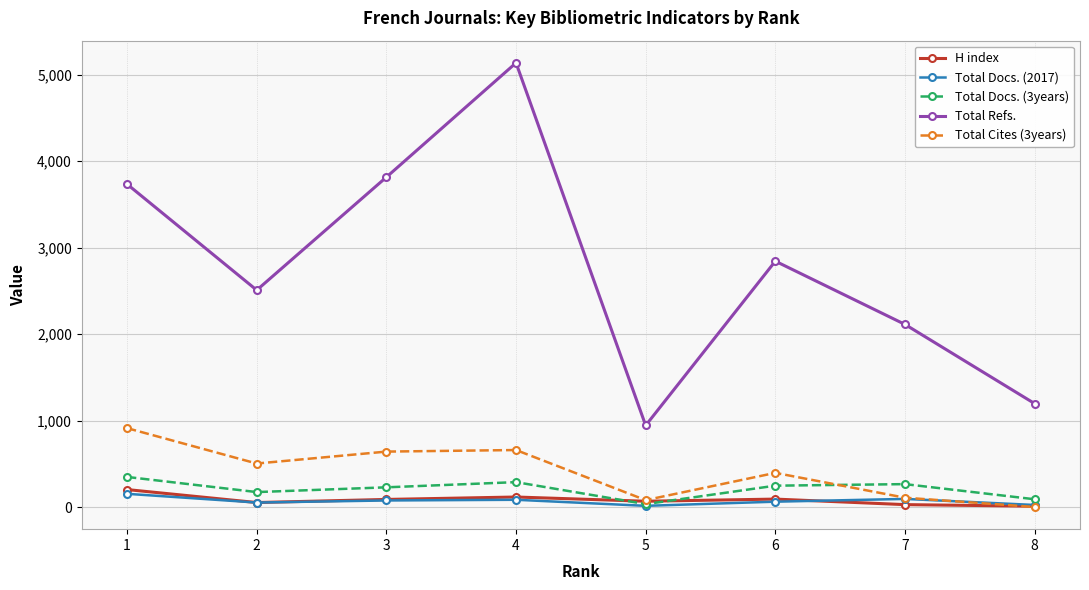

What is the maximum value shown in the chart?

5137